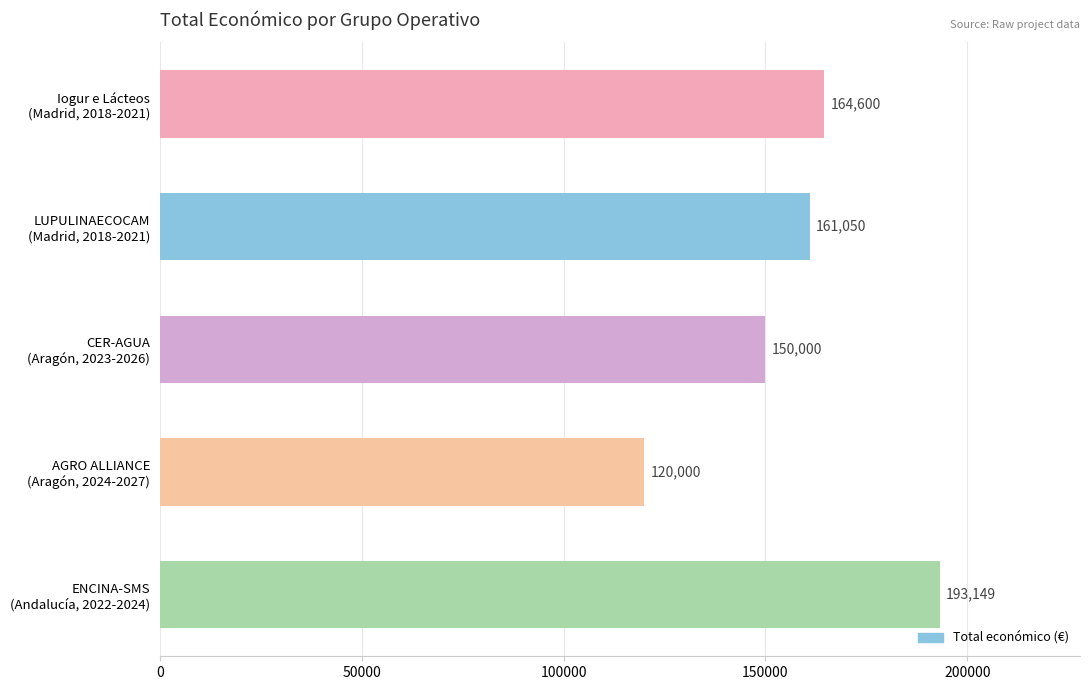

What is the sum of all values?

788799